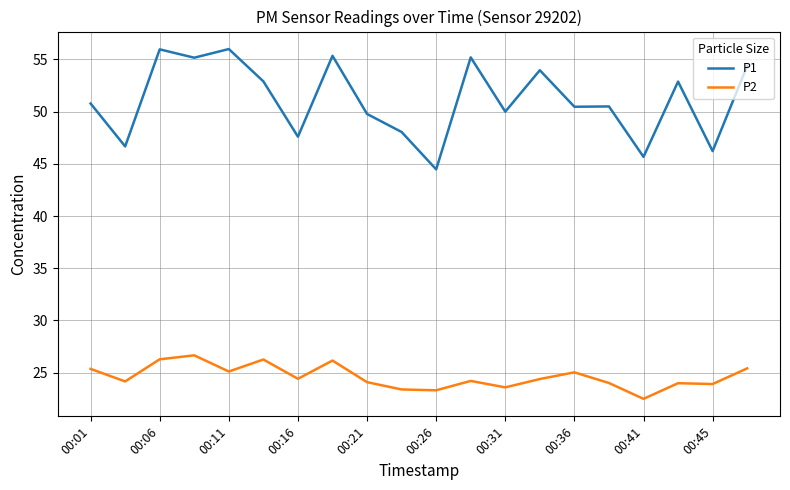

In P1, how many points are lower than both neighbors (excluding endpoints)?

8